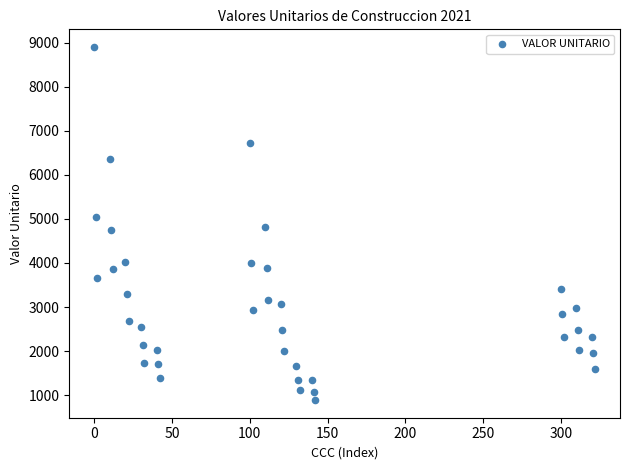

What is the range of Y values (max minus min)?

8010